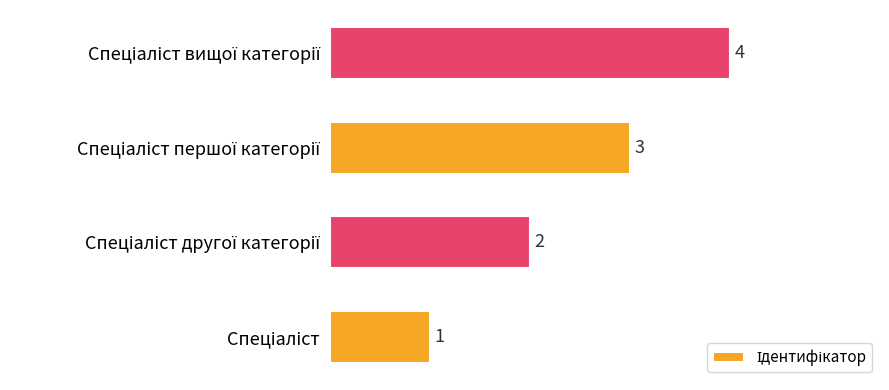

How many values are between 2 and 4?

3